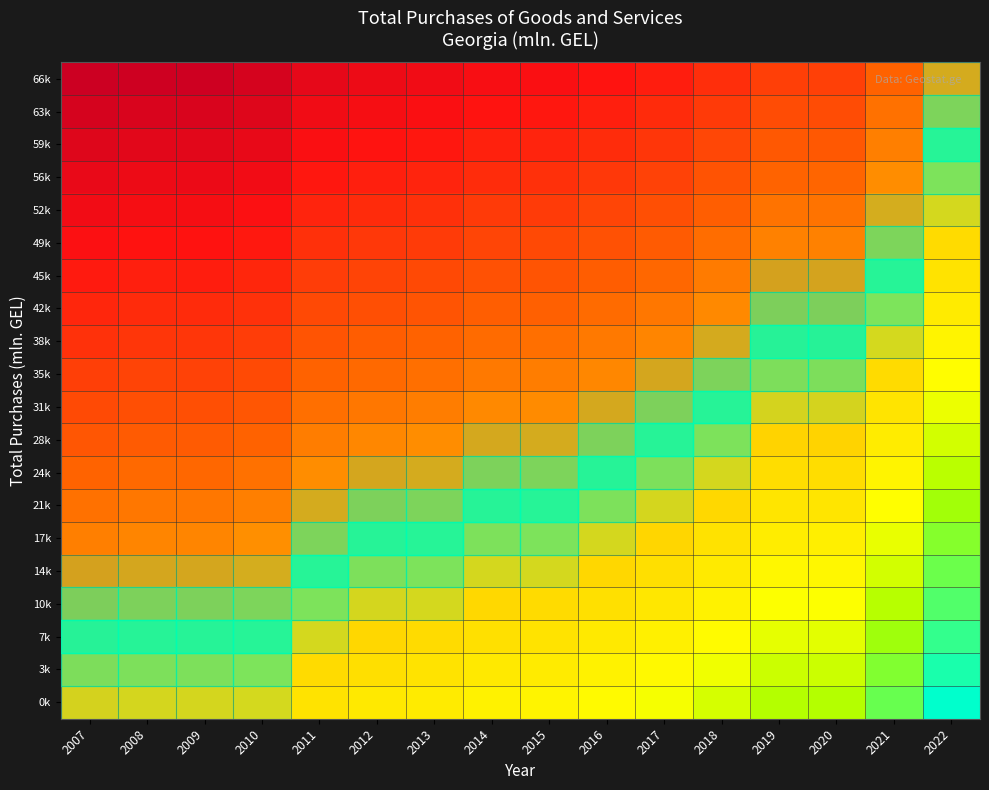

At which category is the sum across all series the highest?

2022